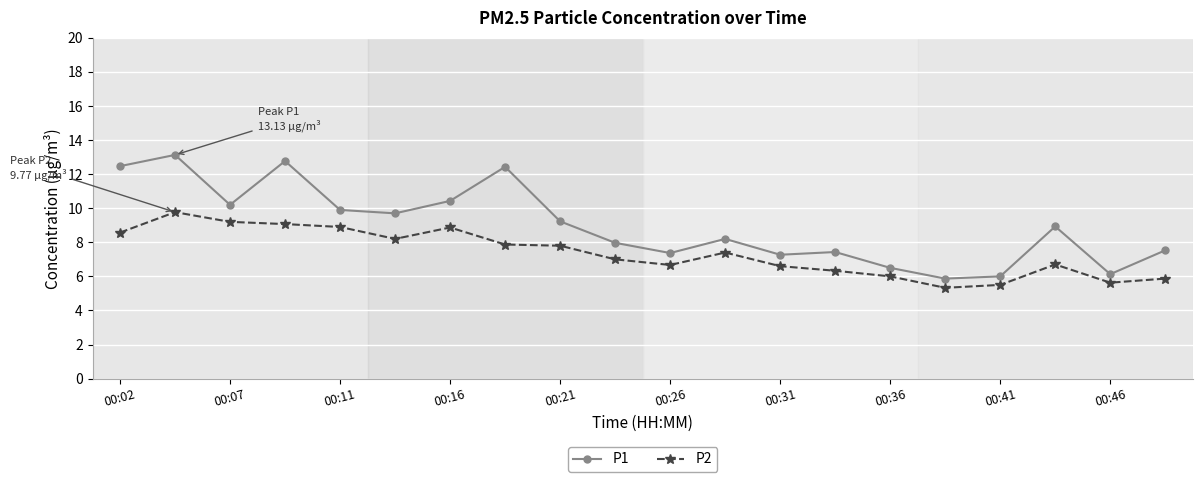

Which series has the largest range (max minus min)?

P1